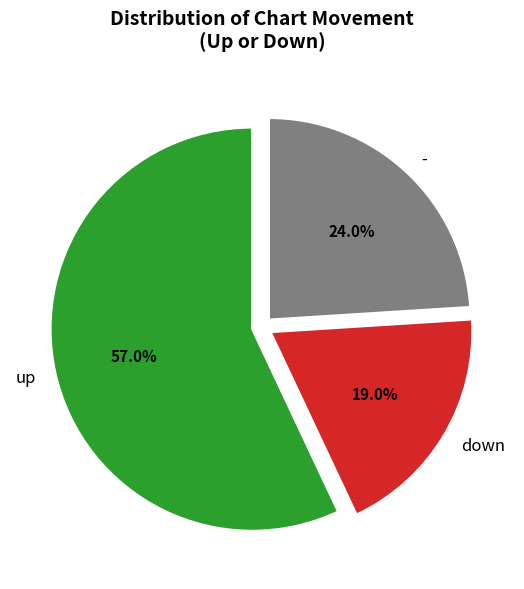

What is the largest slice in the pie chart?

up